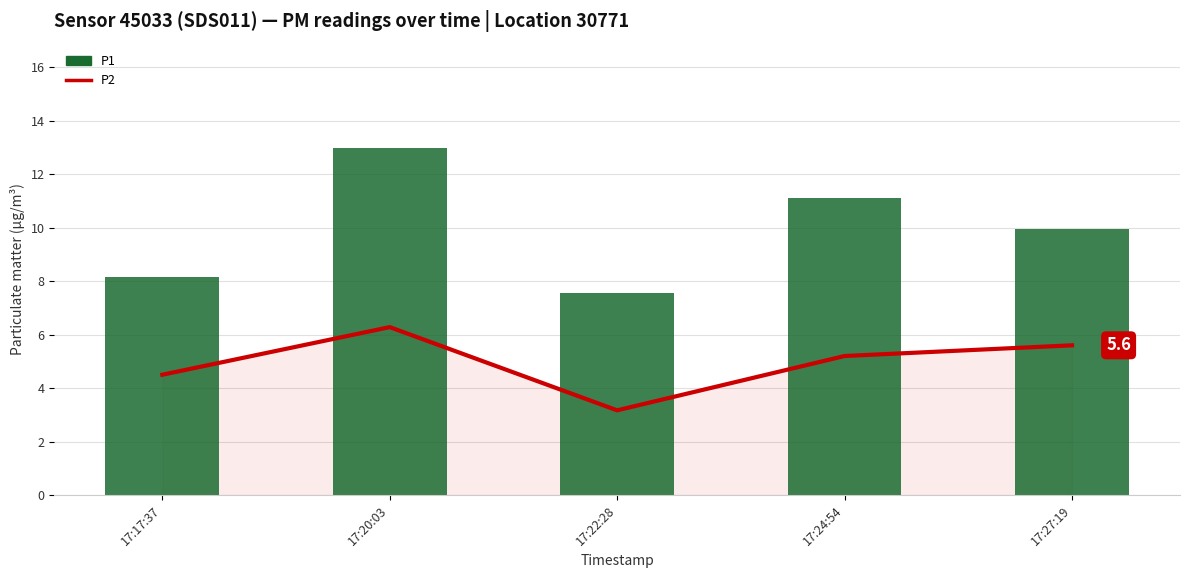

How many groups of bars are there?

5